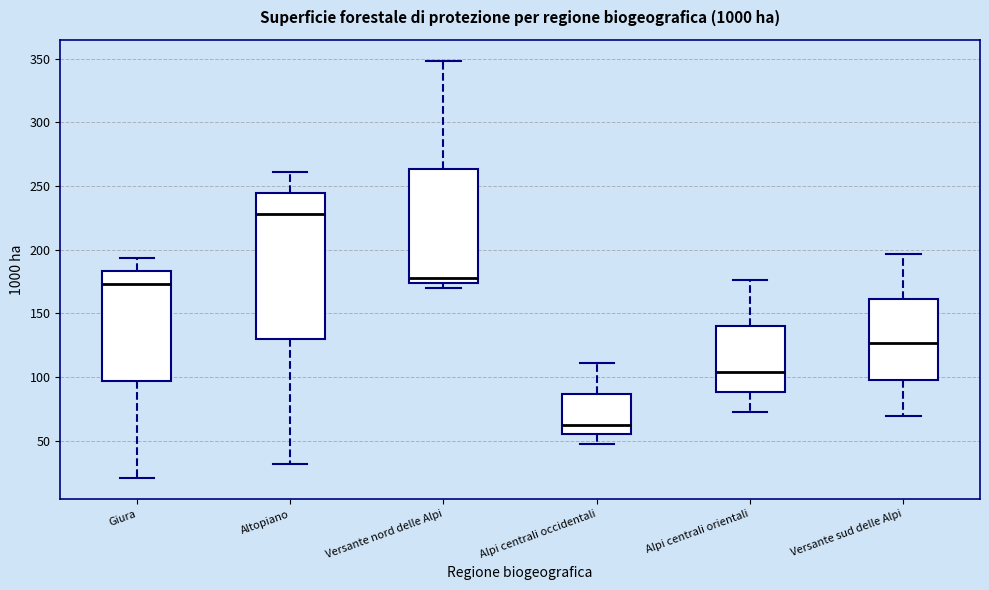

Where does the median line of the box for Alpi centrali occidentali sit on the y-axis? The values are not printed on the chart, so give them approximately, as read against the axis.

65